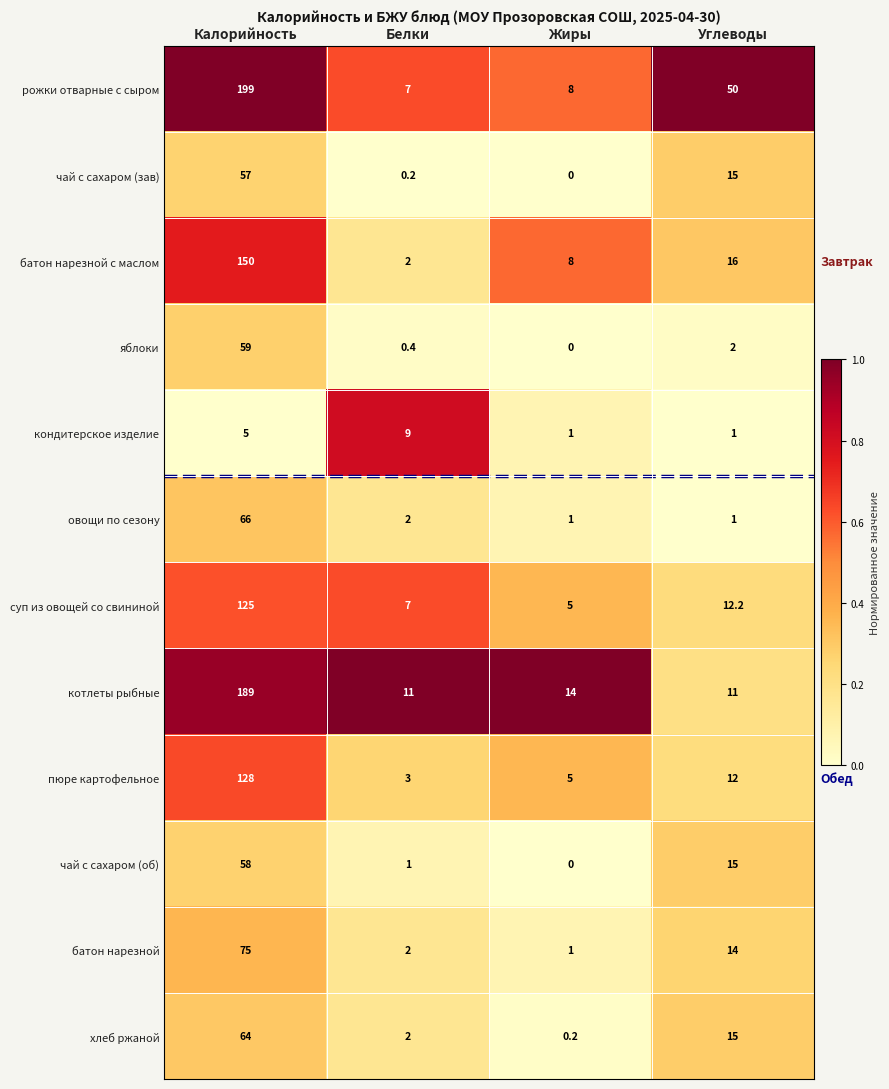

Between Белки and Углеводы, which series saw the biggest shift?

рожки отварные с сыром